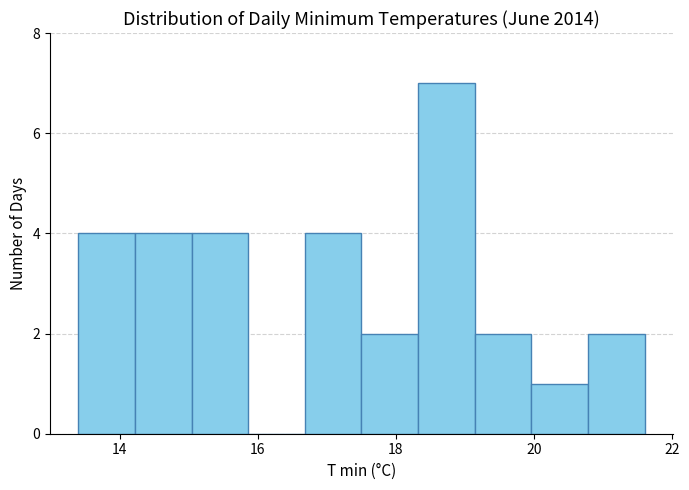

What is the height of the bar covering 19.96 to 20.78 on the x-axis? Neither the bar edges nor the heights are printed on the chart, so give them approximately, as read against the axes.

1